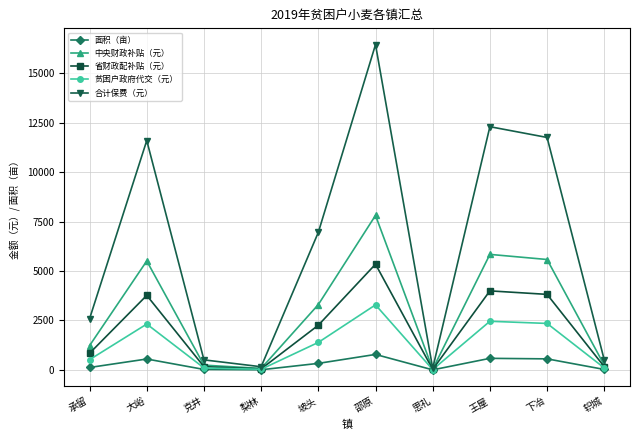

What is the label of the 9th point from the left?

下冶